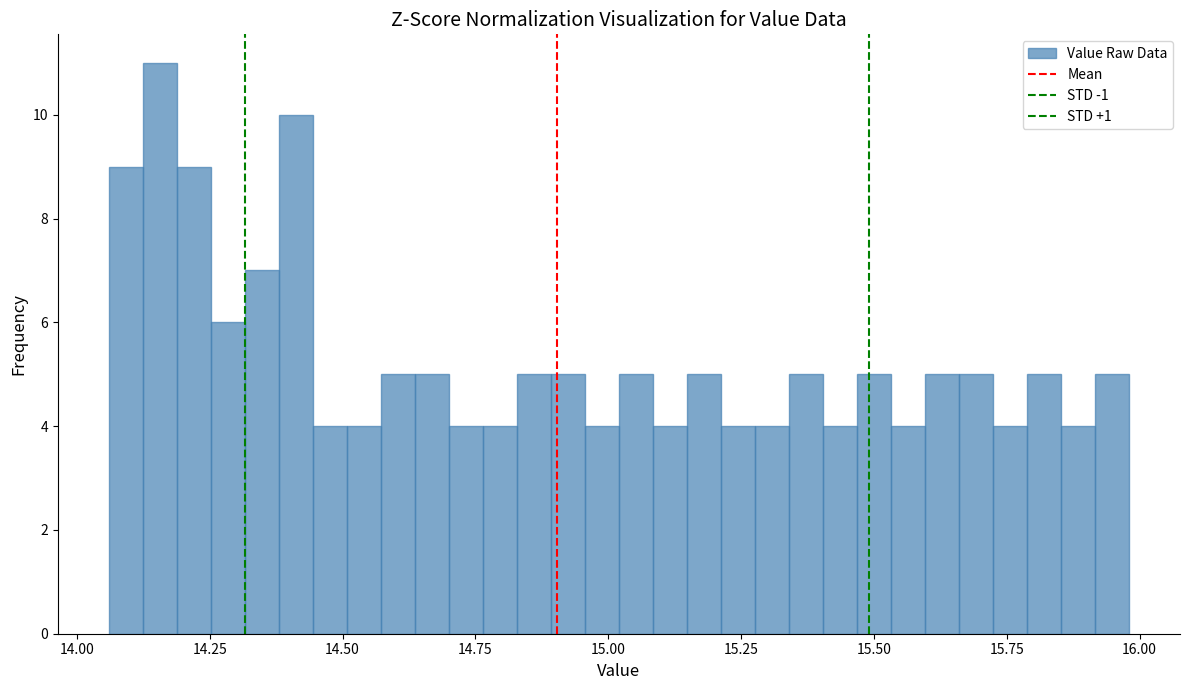

Around what value on the x-axis is the tallest bar? Give the approximate position of its centre, as read against the axis.

14.15